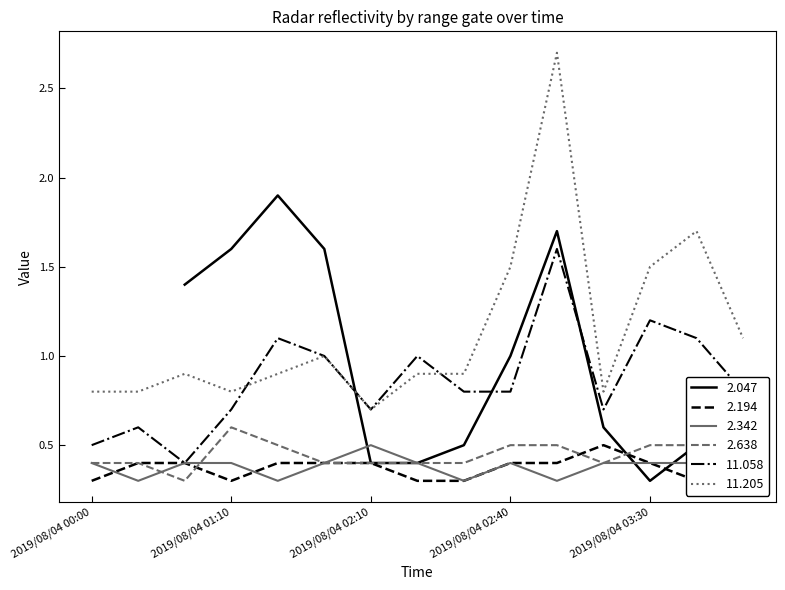

What is the greatest value displayed?

2.7